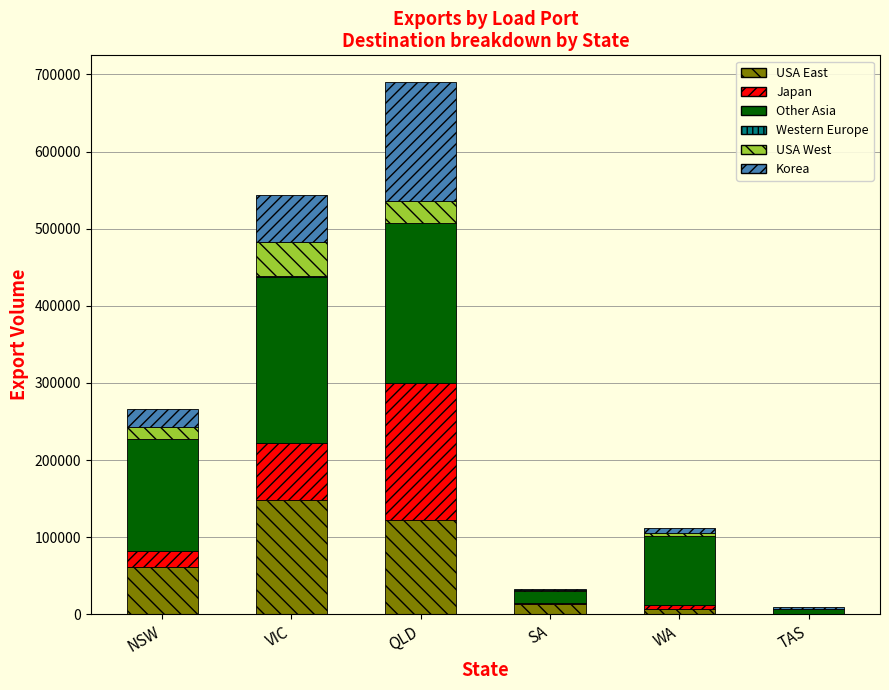

At which label does USA East reach its peak?

VIC